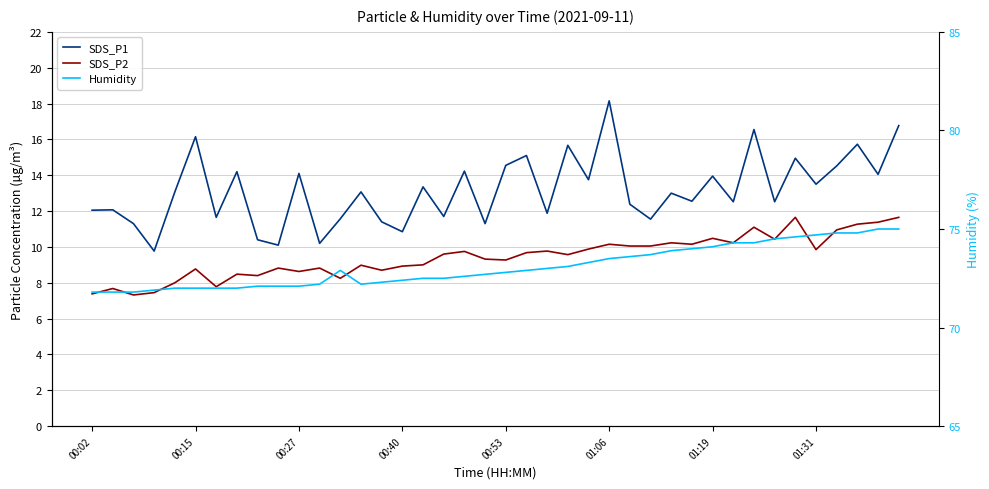

Which series changed the most between 00:02 and 16?

SDS_P2